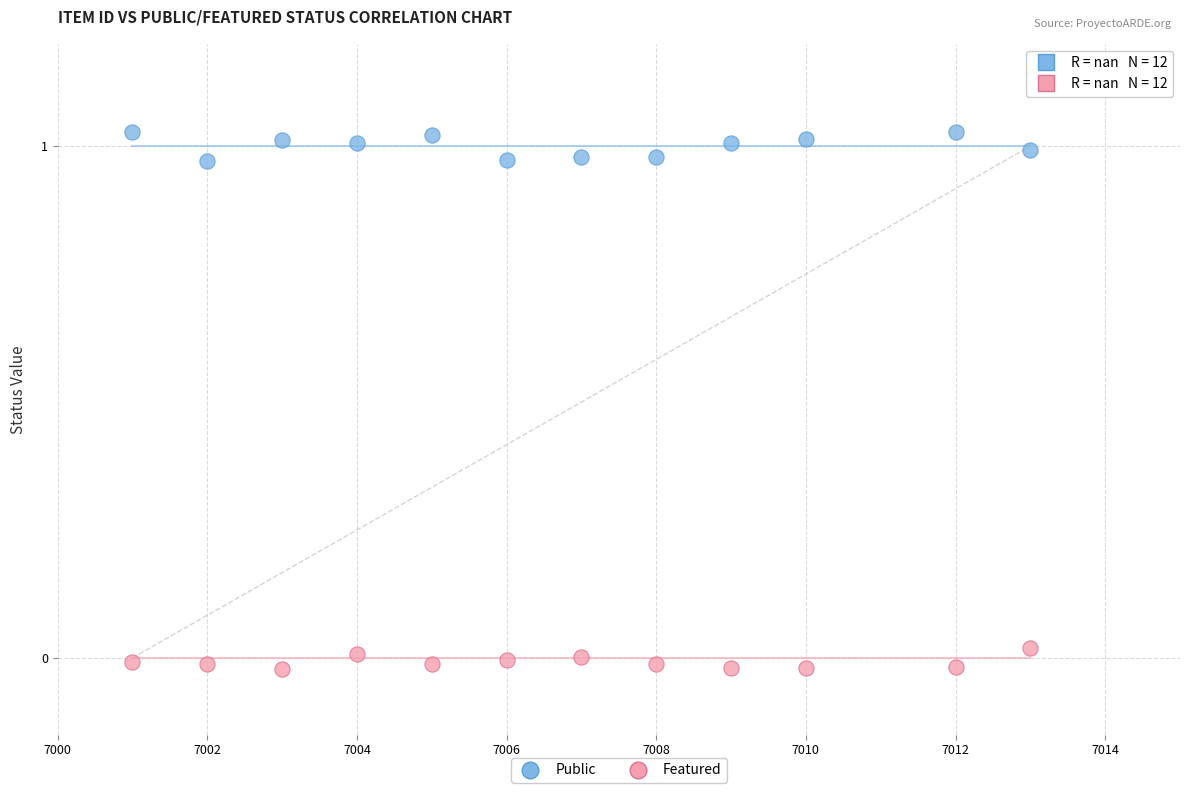

Which series contains the highest Y value?

Public